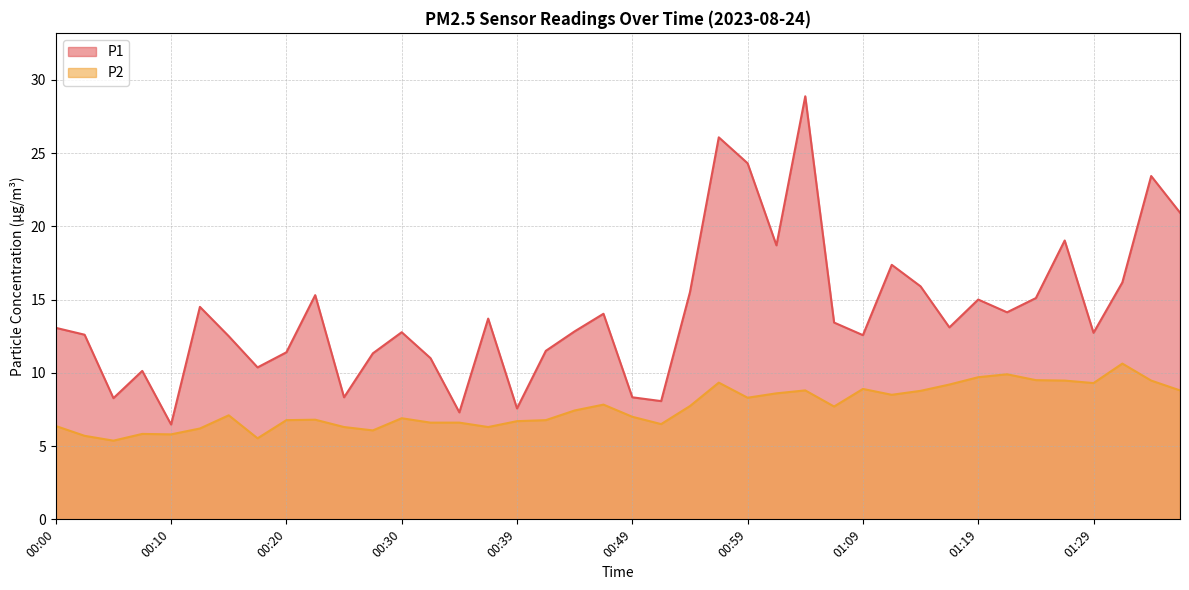

List the labels in order of P1 value, largest first.

01:04, 00:57, 00:59, 01:34, 01:37, 01:27, 01:02, 01:11, 01:32, 01:14, 00:54, 00:22, 01:24, 01:19, 00:12, 01:22, 00:47, 00:37, 01:06, 01:16, 00:00, 00:44, 00:30, 01:29, 00:02, 01:09, 00:15, 00:42, 00:20, 00:27, 00:32, 00:17, 00:07, 00:25, 00:49, 00:05, 00:52, 00:39, 00:34, 00:10